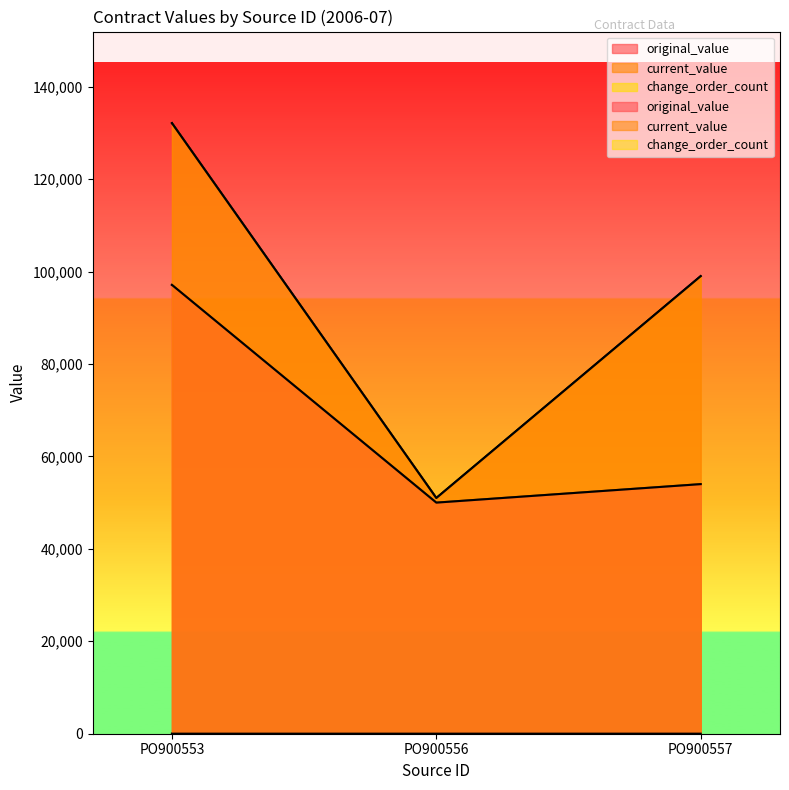

Is it true that current_value equals 175597 at PO900557?

False